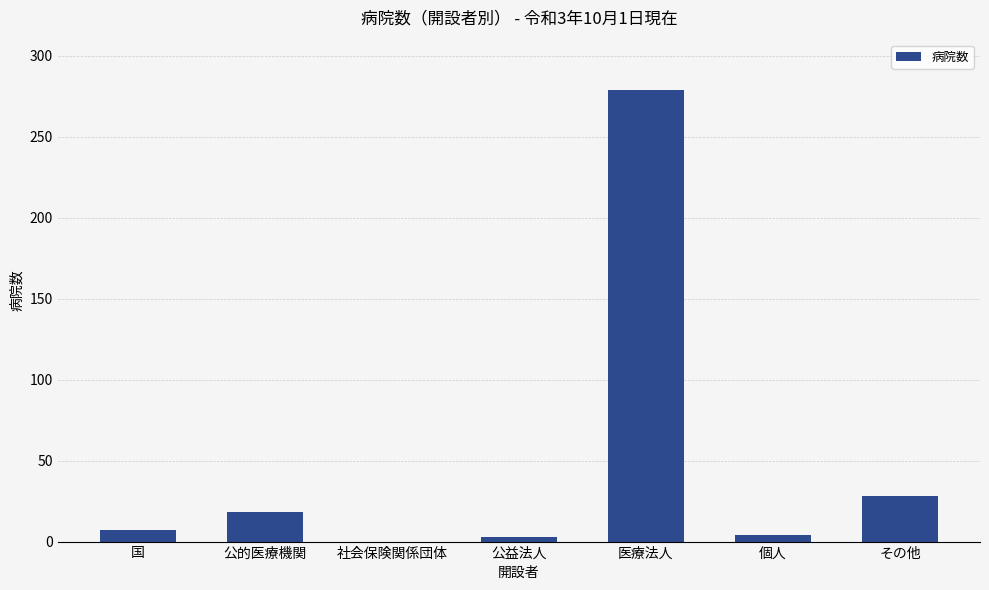

What is the ratio of the value at 個人 to the value at 国?

0.6